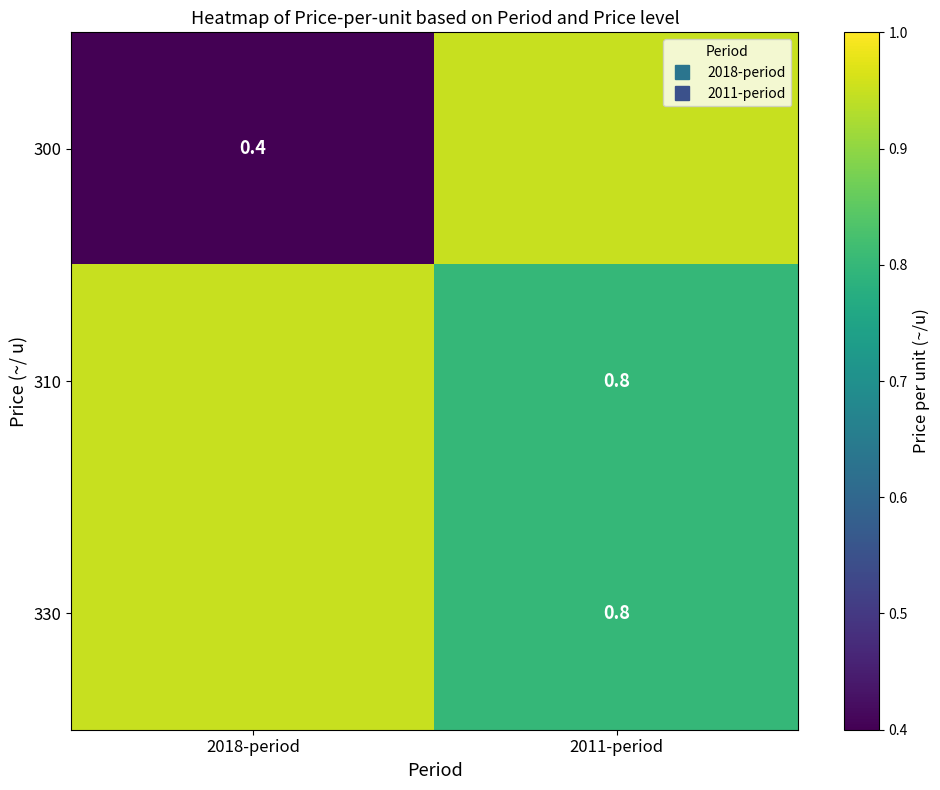

Count the 310 values in the range 0 to 1.

2